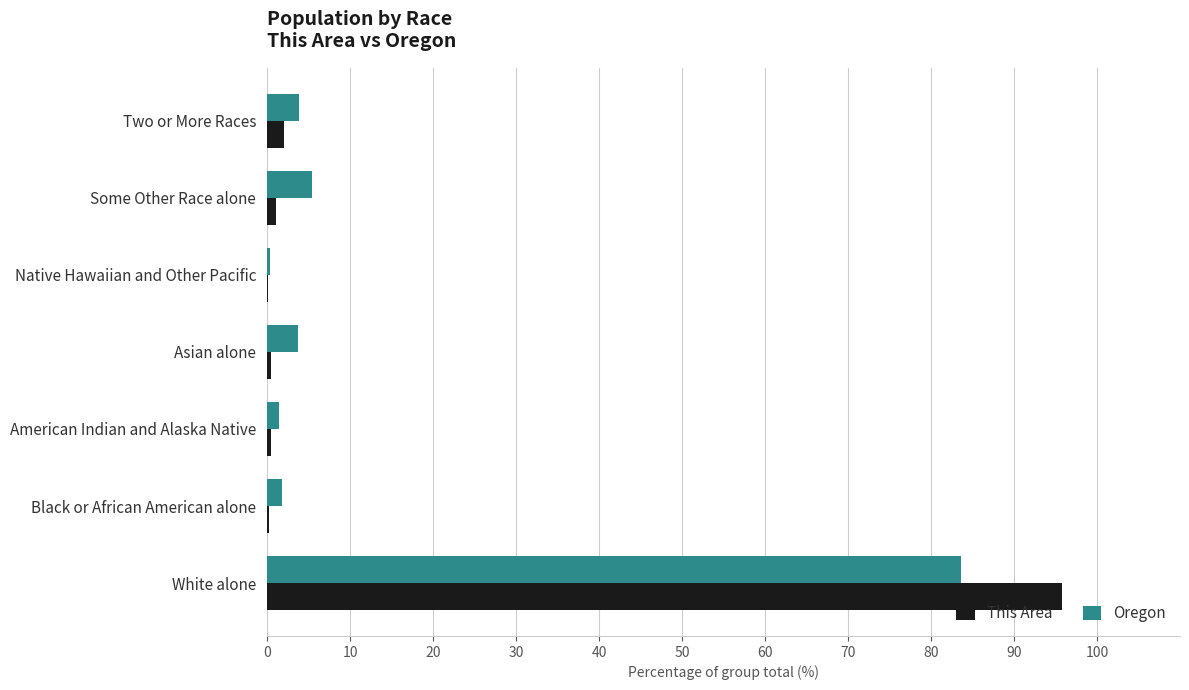

What is the sum of all Oregon values?

100.0